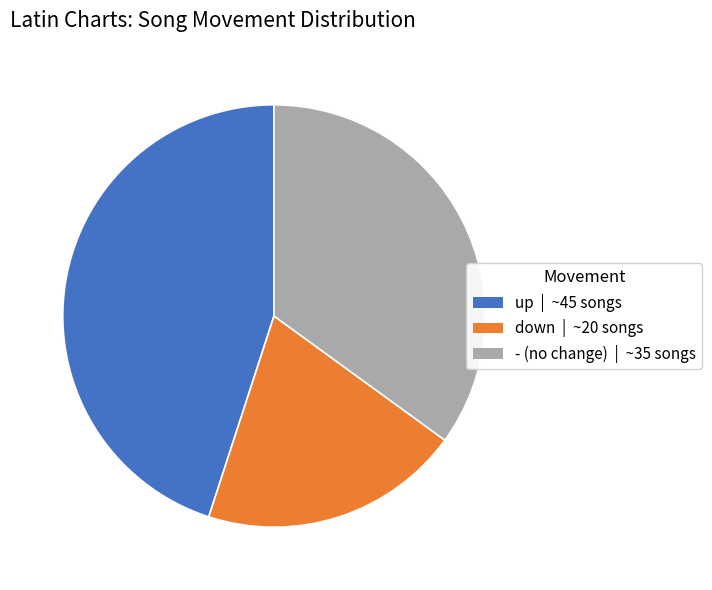

Which slice is the largest?

up